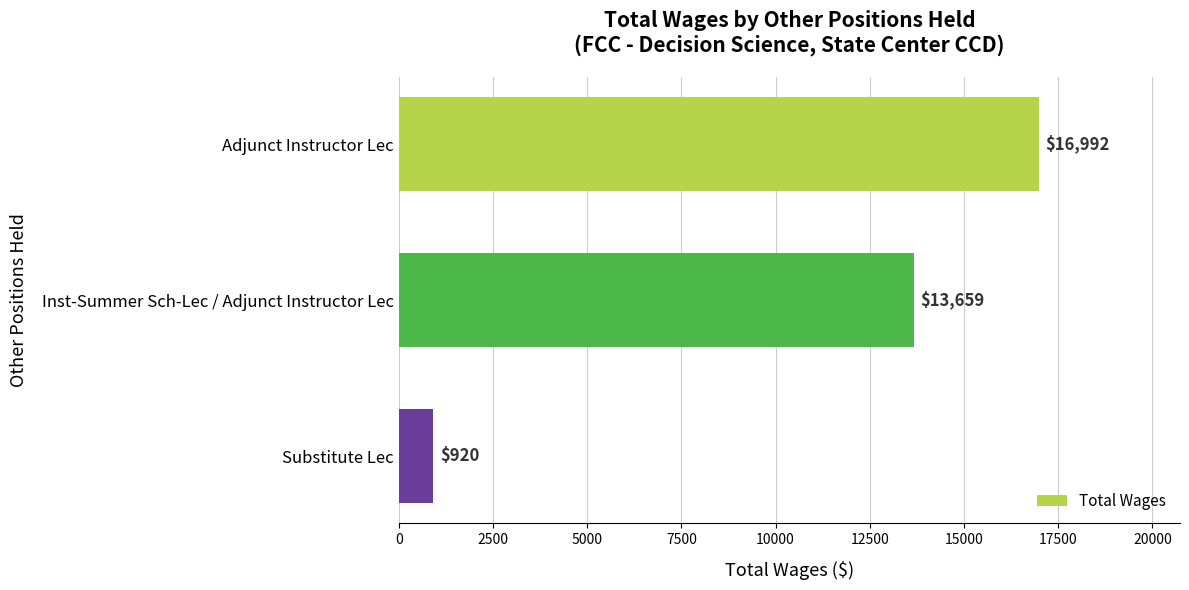

How many series are shown in this chart?

1